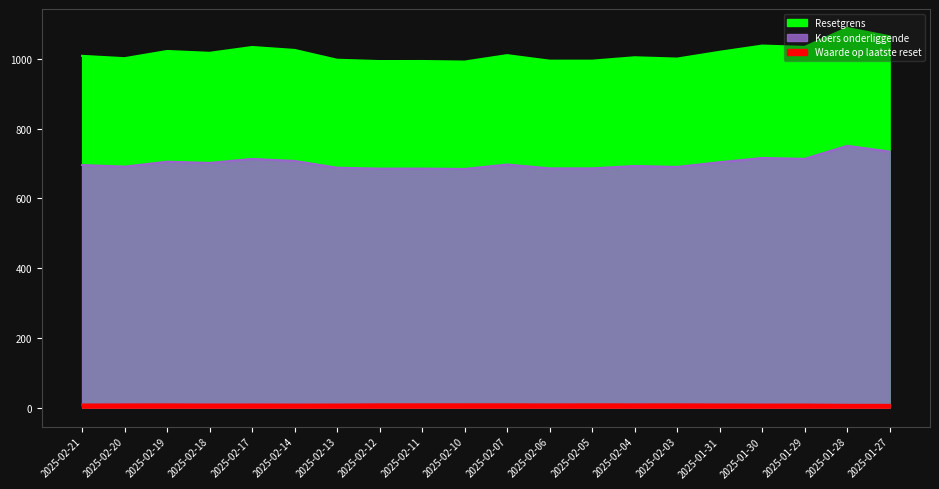

Where is the first local minimum for Resetgrens?

2025-02-20